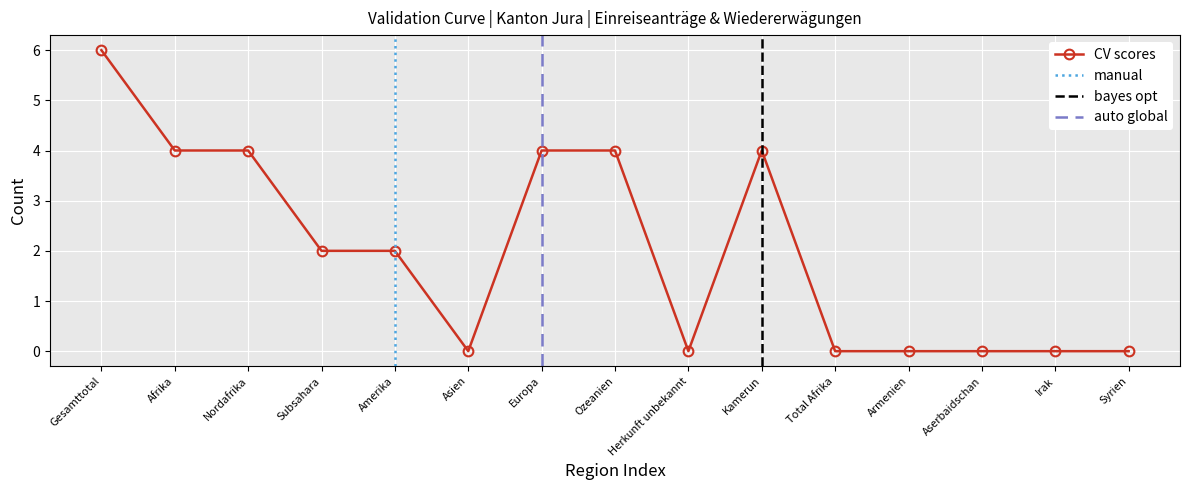

At which category does the chart reach its peak across all series?

Gesamttotal